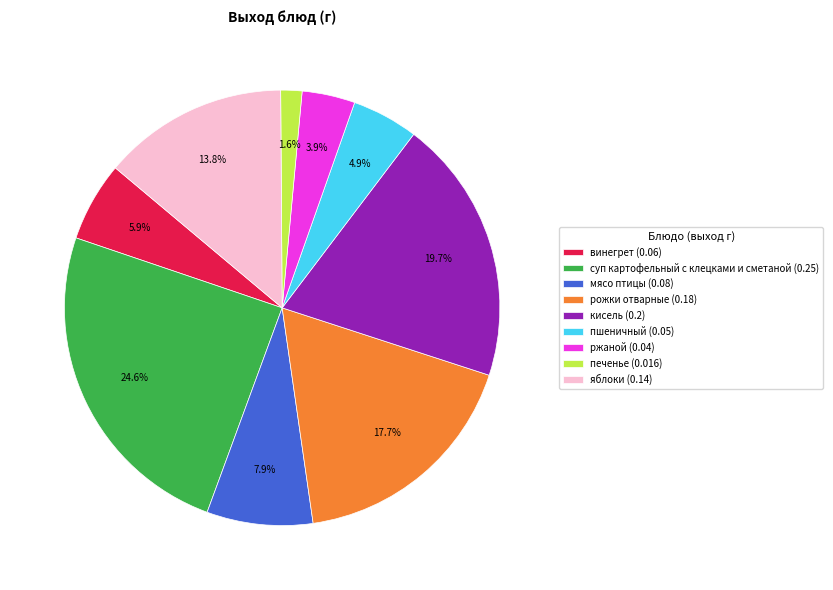

How much of the chart is everything except пшеничный?

95.1%